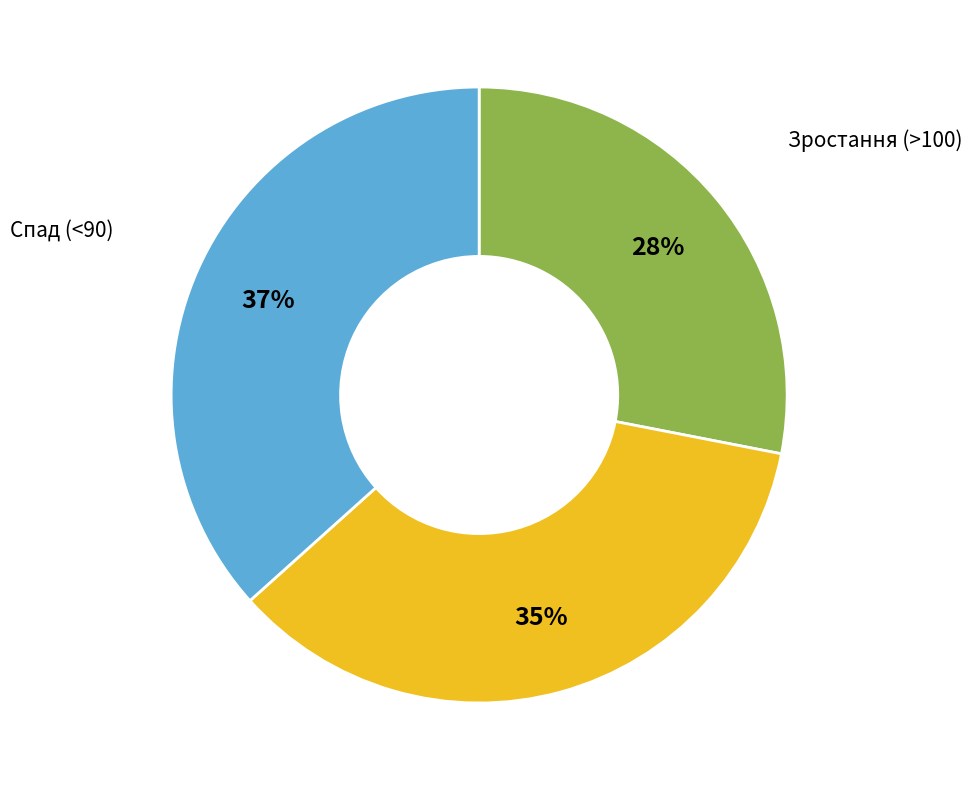

To the nearest percent, what is the difference between the largest and smallest slice percentages?

9%